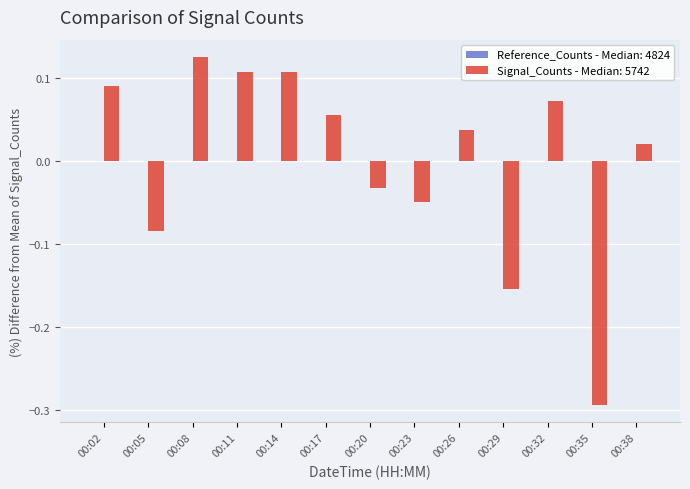

Is it true that the value at 00:29 is -0.3?

False